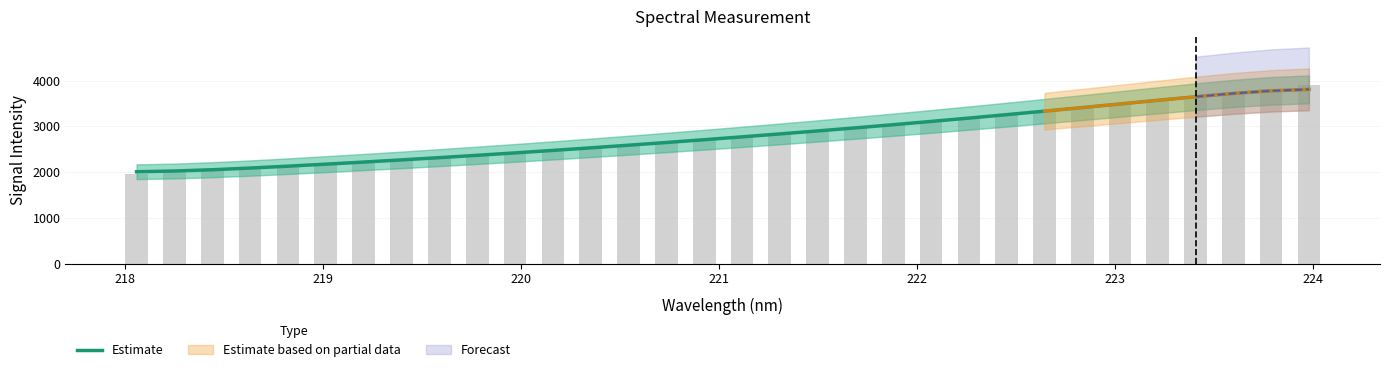

What is the value of the 10th bar from the left?

2365.9